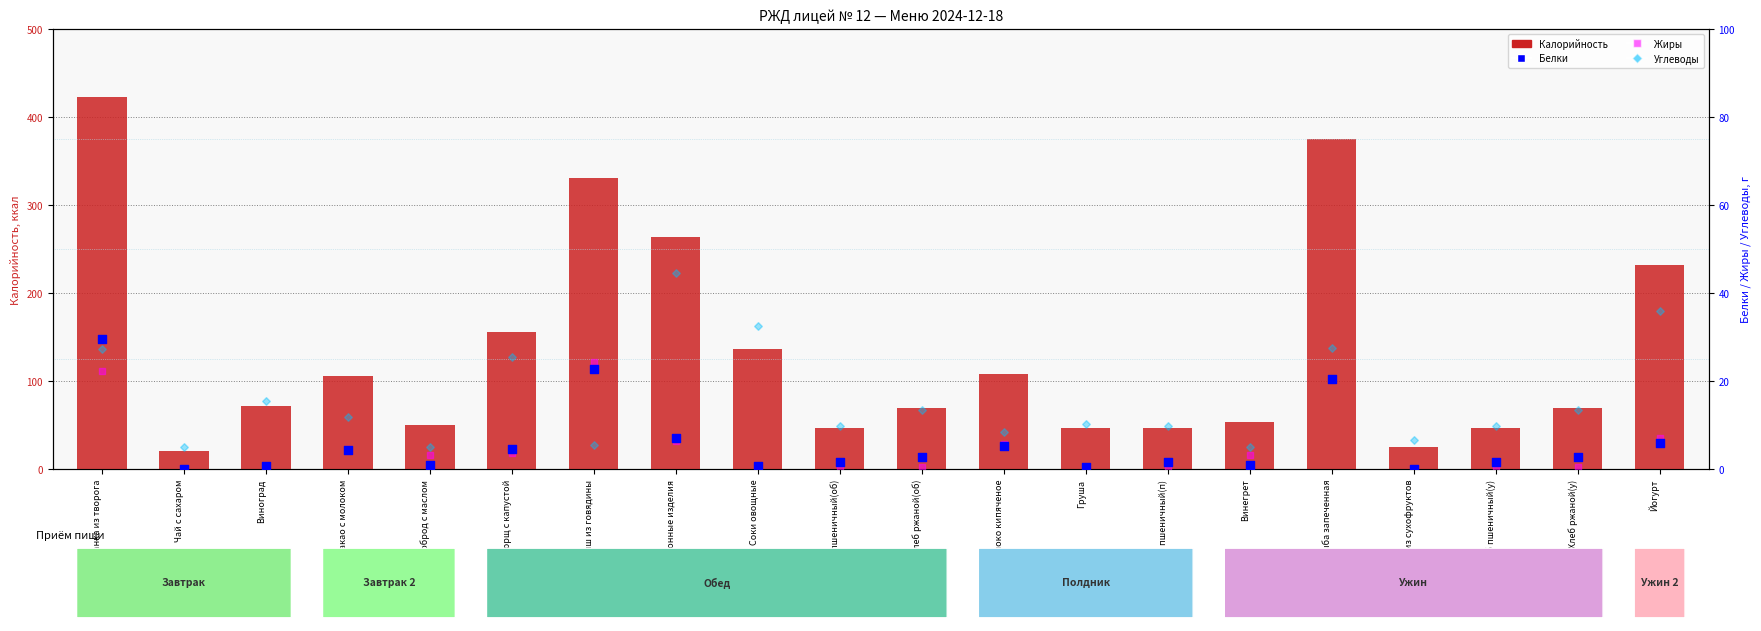

Which series has the largest total across all categories?

Калорийность